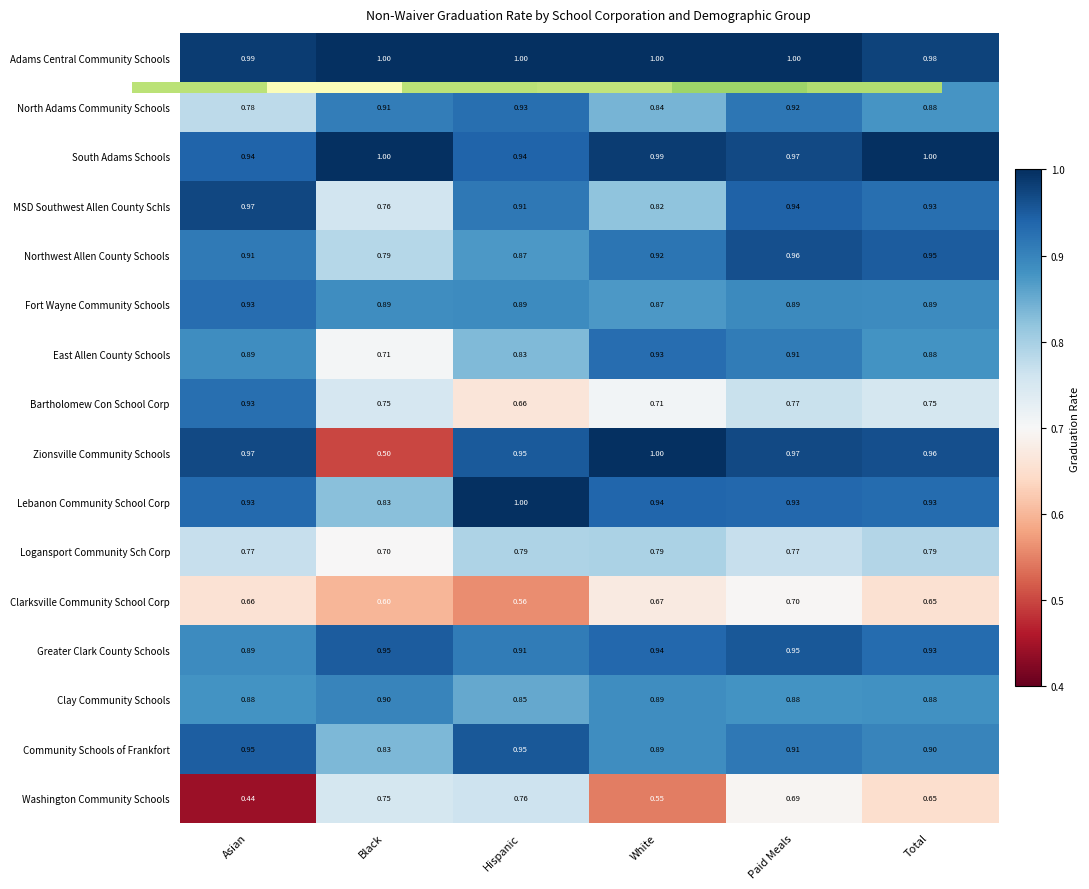

Which category has the lowest value across all series?

Asian